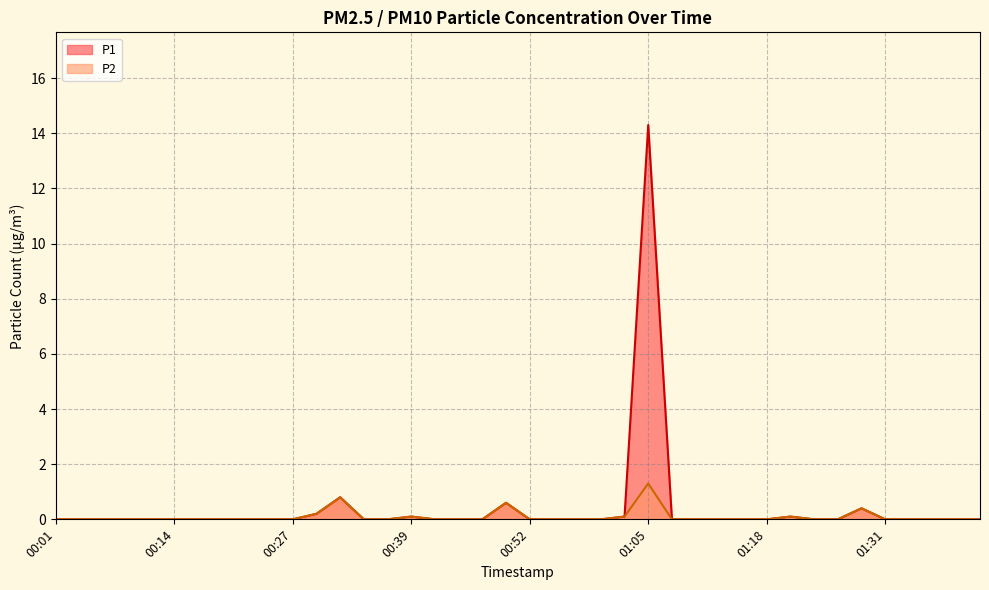

True or false: P1 and P2 intersect in this chart.

False